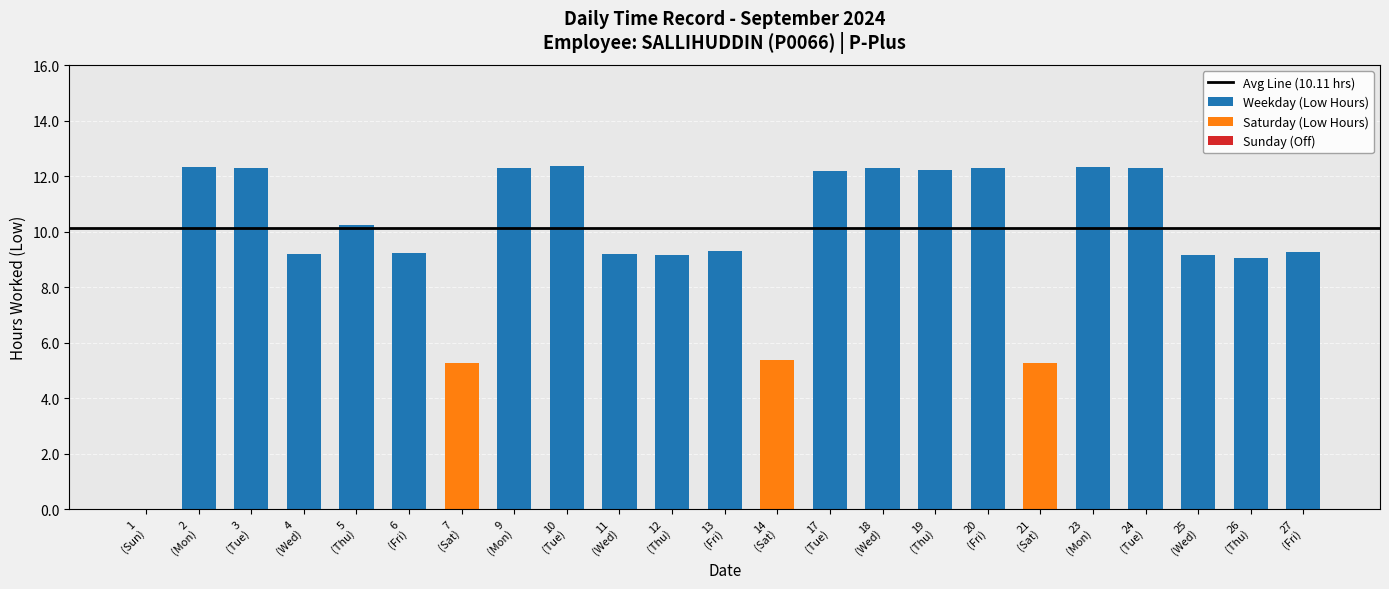

List the labels in order of value, smallest first.

1, 7, 21, 14, 26, 25, 12, 4, 11, 6, 27, 13, 5, 17, 19, 20, 3, 9, 18, 24, 23, 2, 10